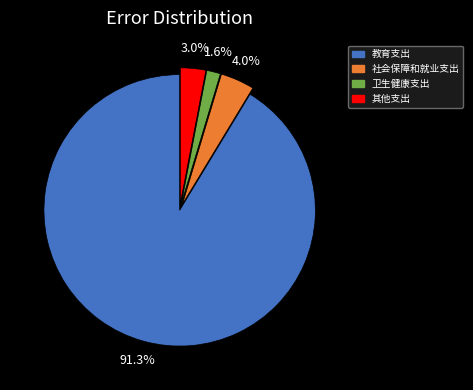

Is there any slice that represents more than half of the pie?

Yes